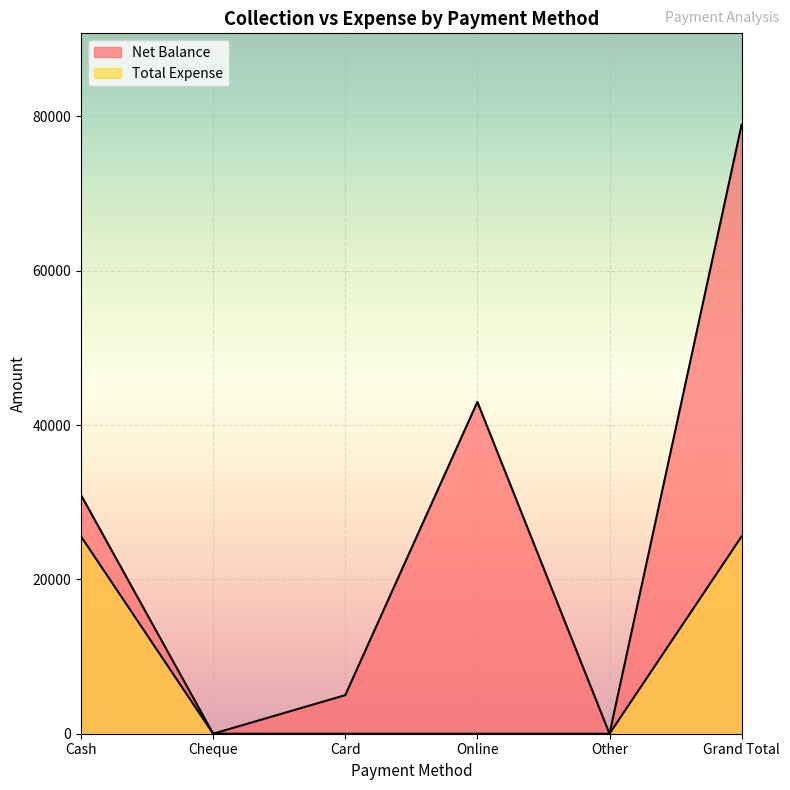

At which category does Net Balance reach its first local valley?

Cheque